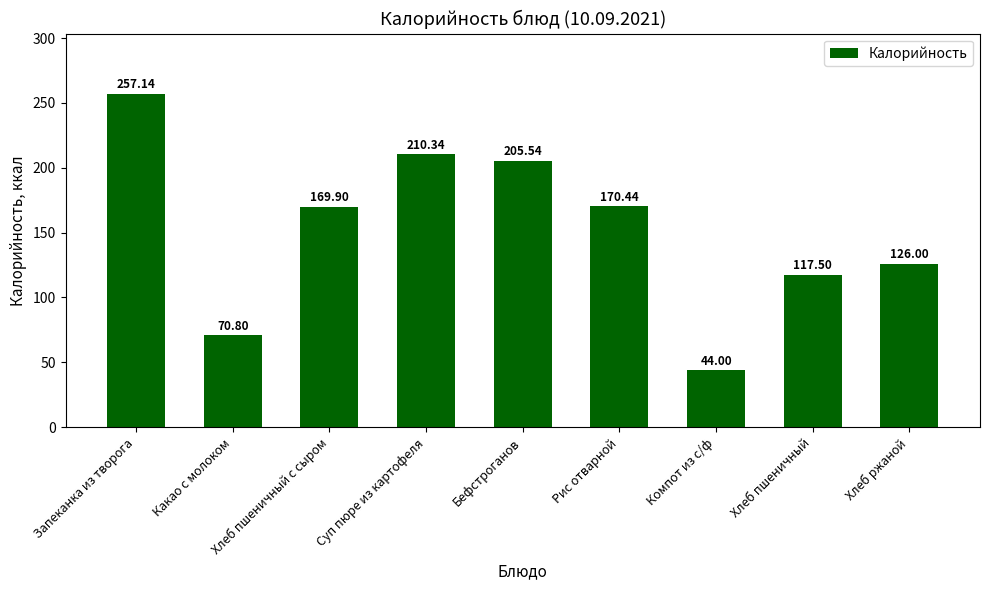

Approximately how many times larger is the value at Какао с молоком compared to Хлеб пшеничный с сыром?

0.4